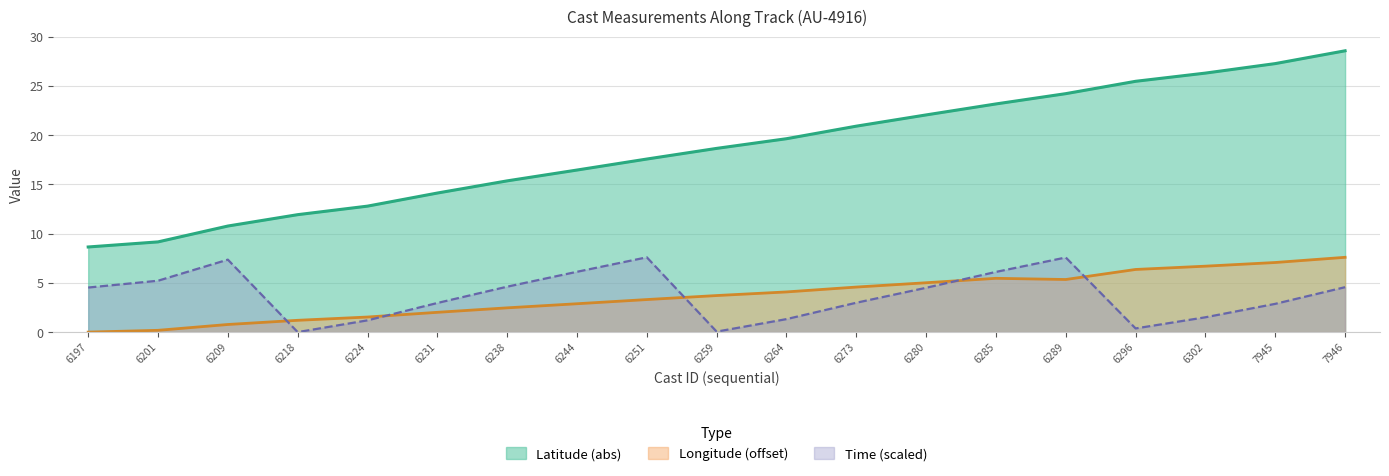

Does the chart have visible grid lines?

Yes